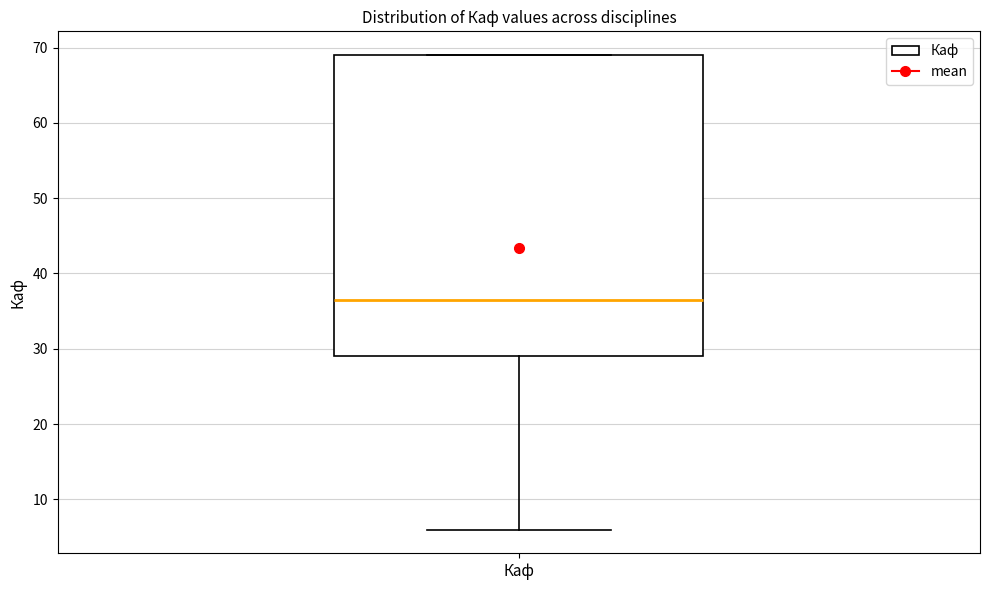

Where is the lower edge of the box for Каф on the y-axis? The values are not printed on the chart, so give them approximately, as read against the axis.

29